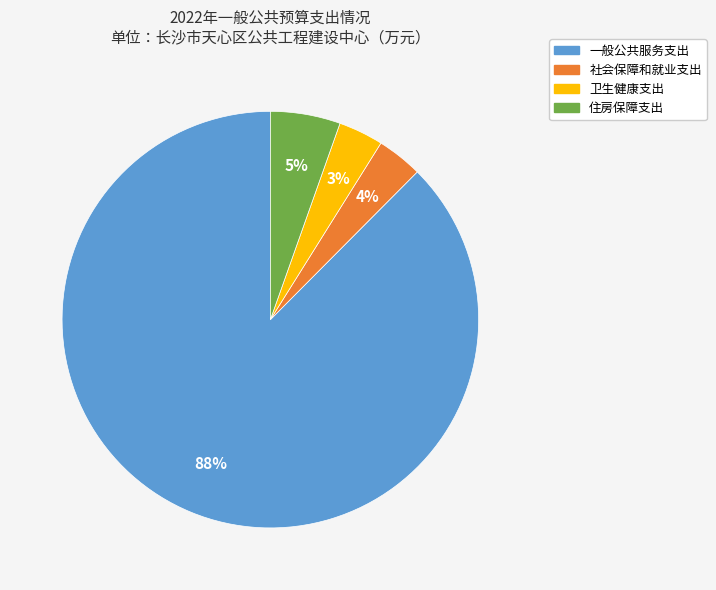

To the nearest percent, what is the combined percentage of 住房保障支出 and 一般公共服务支出?

93%